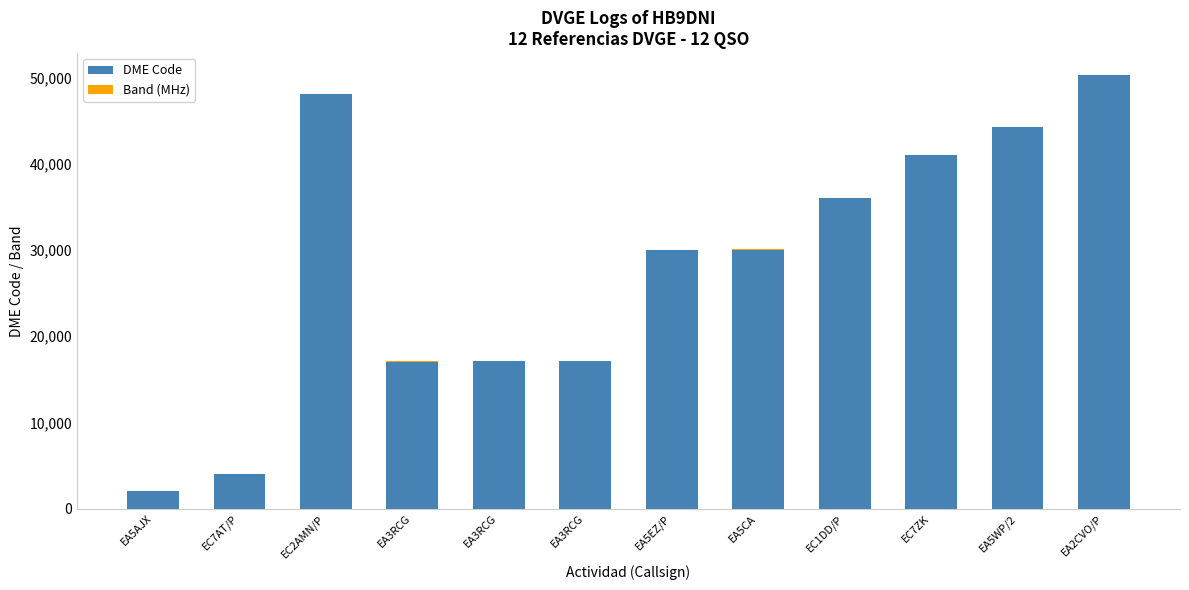

Count the number of categories in the chart.

12